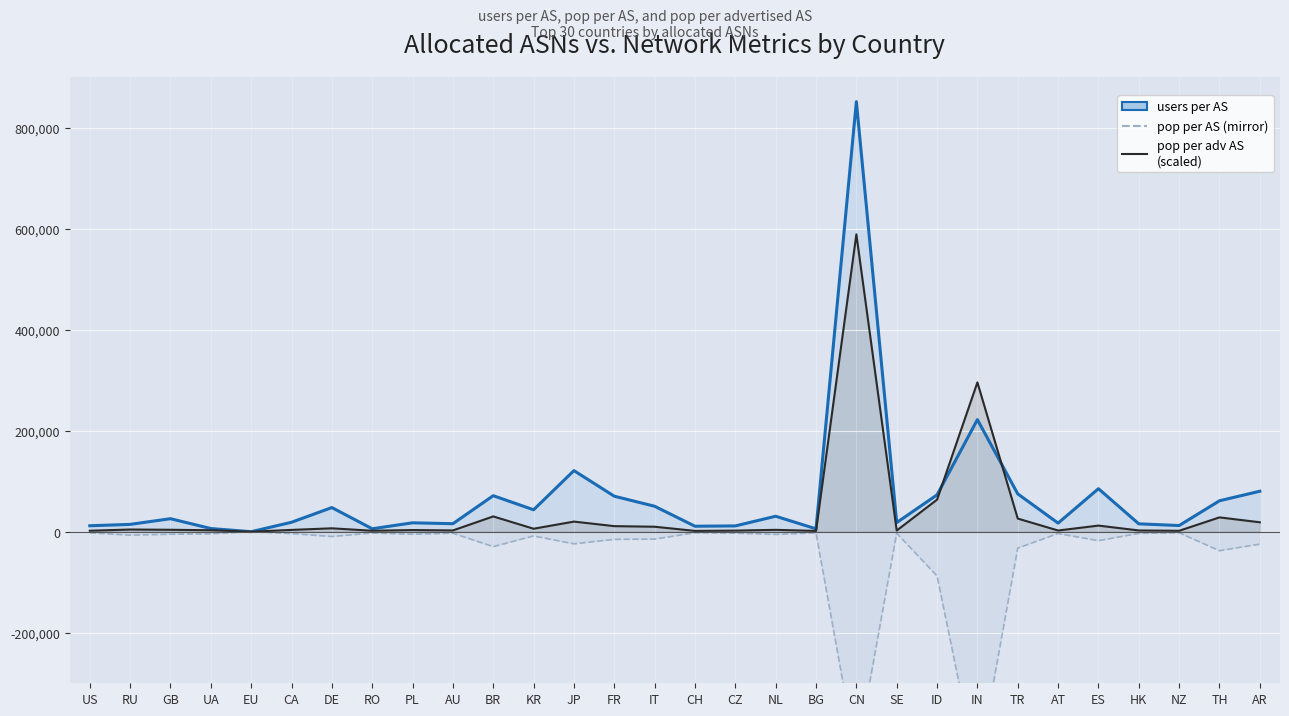

At CZ, list the series in order from largest to smallest.

users per AS, pop per adv AS, pop per AS (mirror)